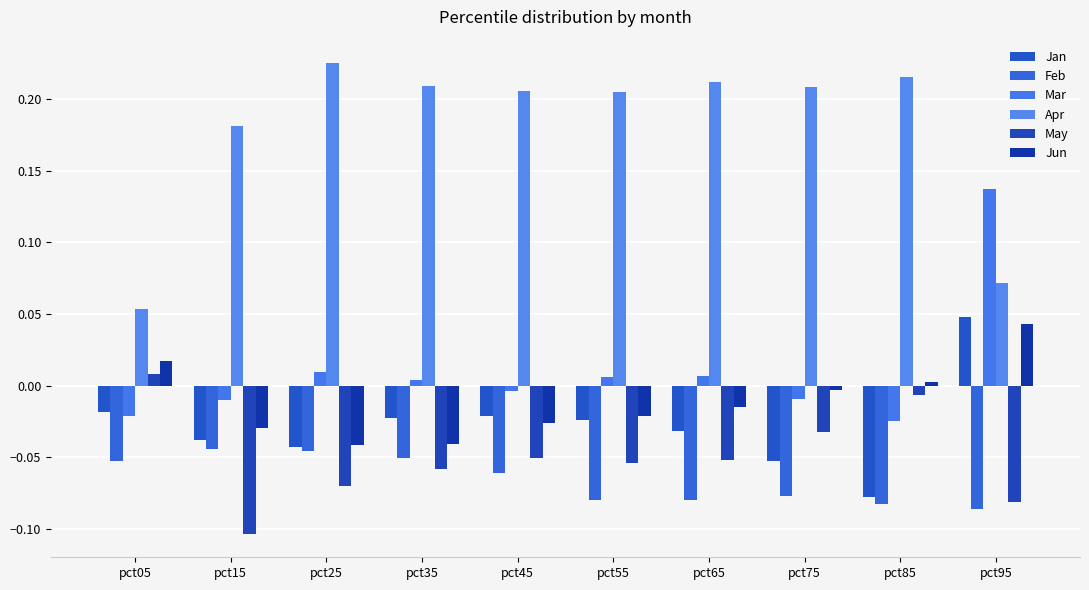

List the series in order of their peak value, lowest first.

Feb, May, Jun, Jan, Mar, Apr